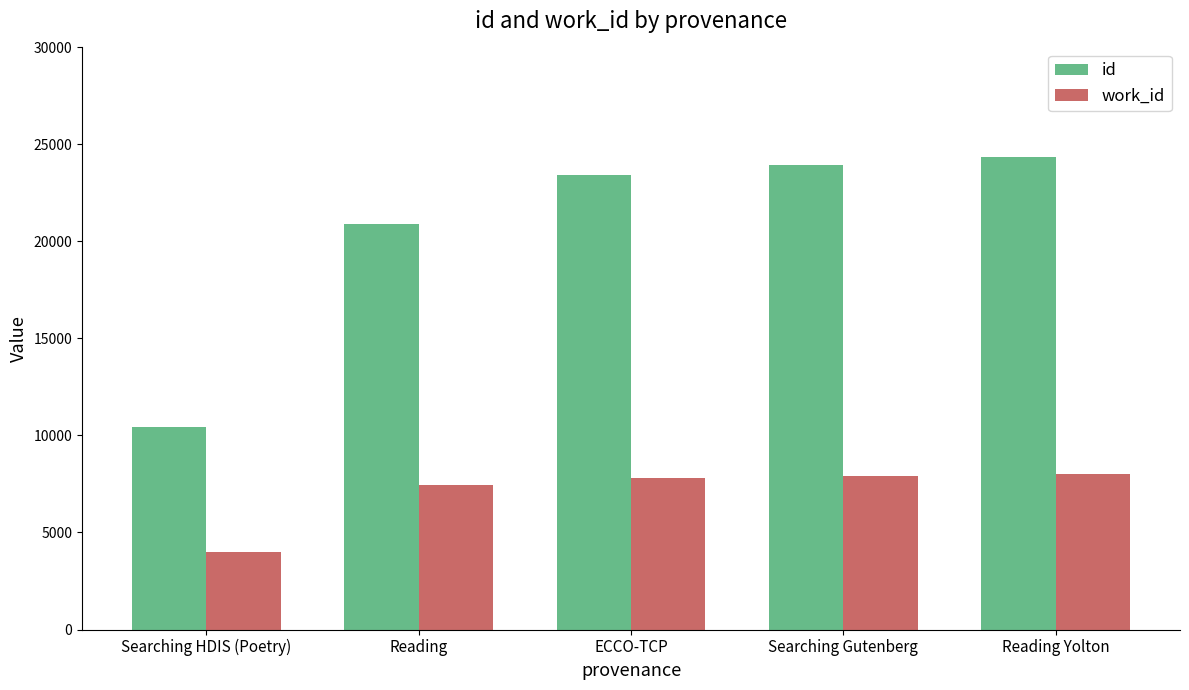

What is the sum of the id values at Searching HDIS (Poetry) and Searching Gutenberg?

34341